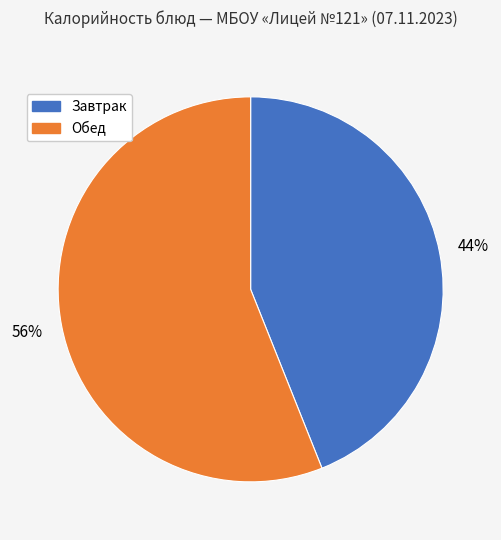

To the nearest percent, what is the difference between the largest and smallest slice percentages?

12%